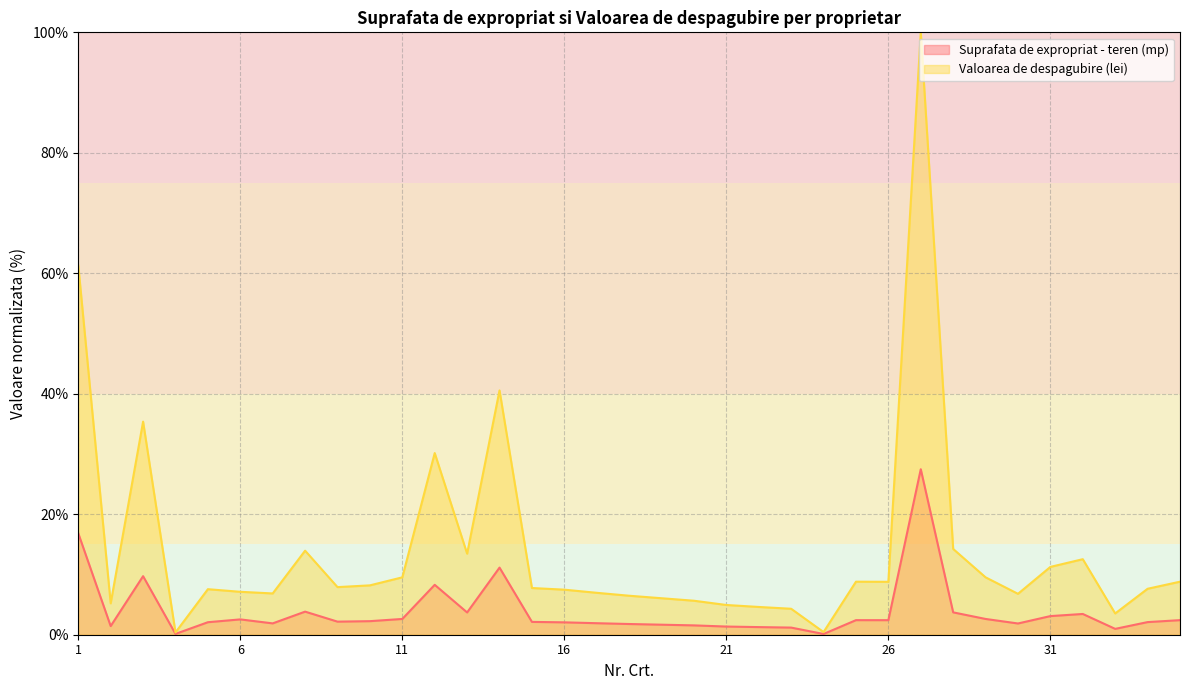

True or false: Valoarea de despagubire (lei) and Suprafata de expropriat - teren (mp) cross at least once.

False